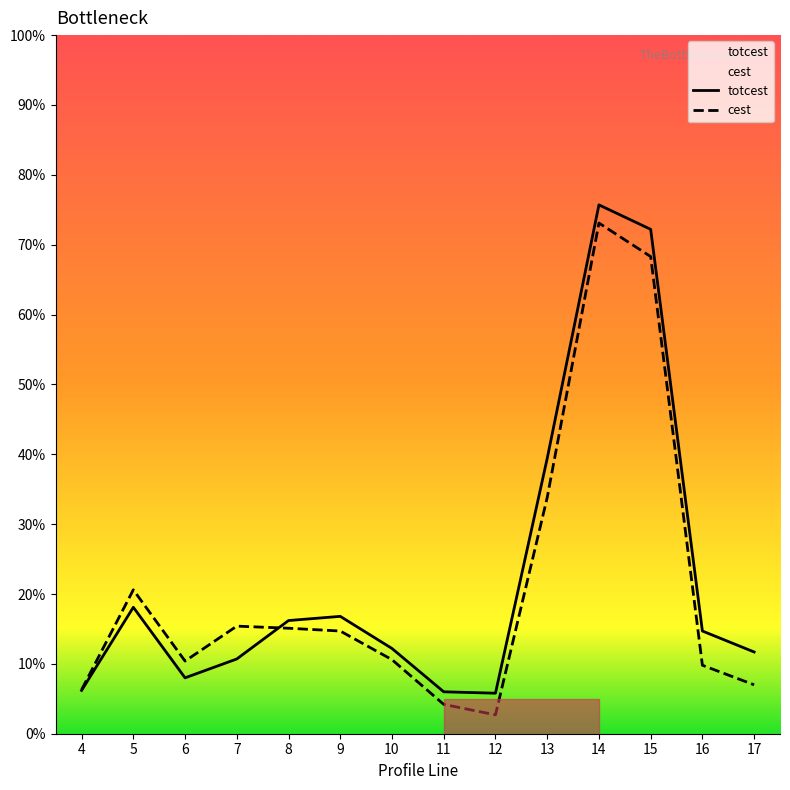

True or false: totcest has a value of 3.6 at 7.

False